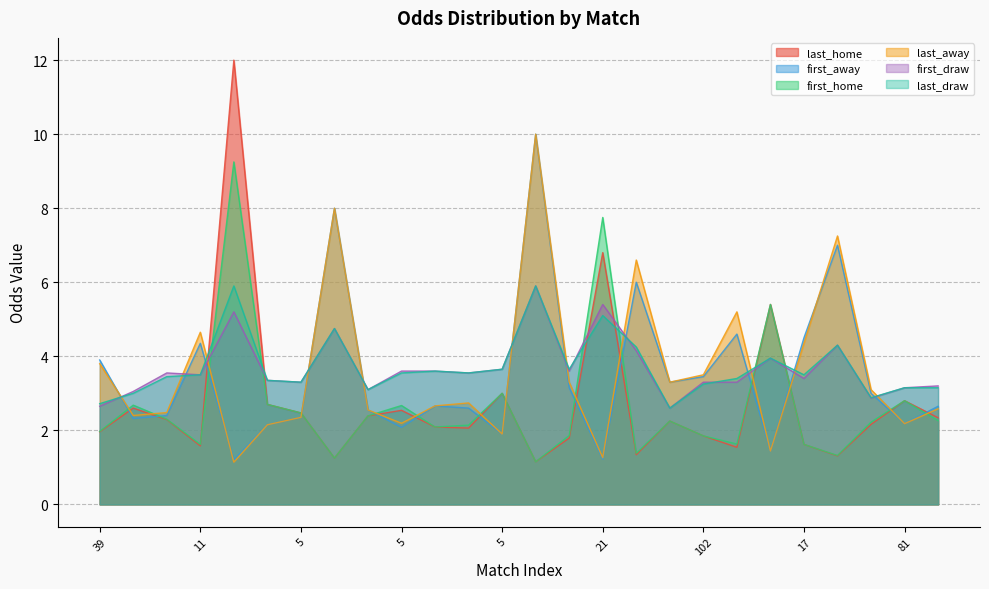

Read the last_away value at 5.

2.1